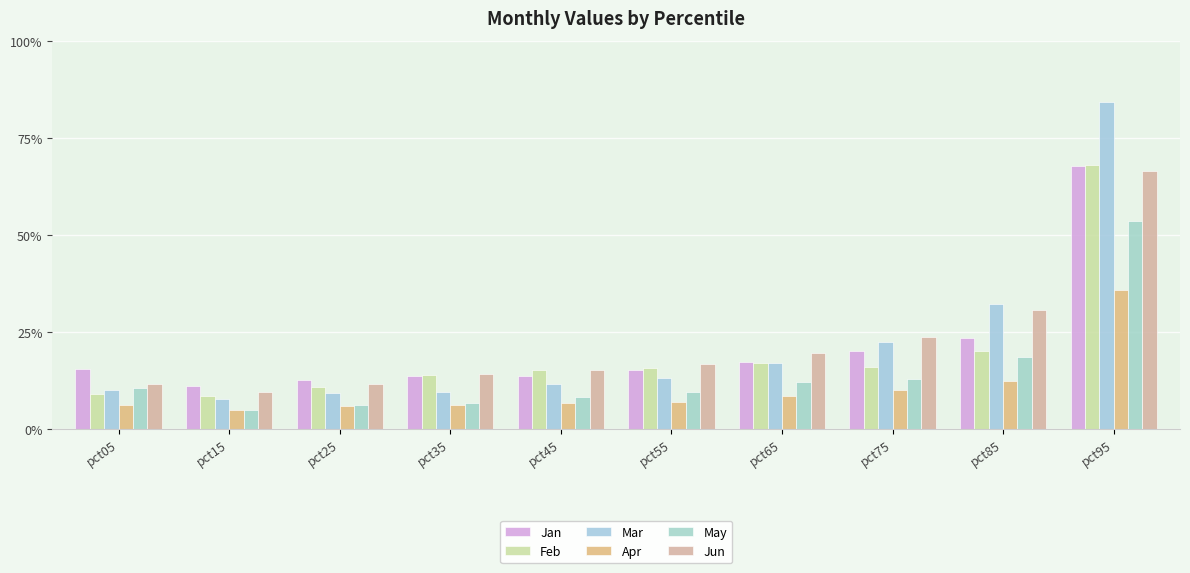

What is the greatest value displayed?

0.8